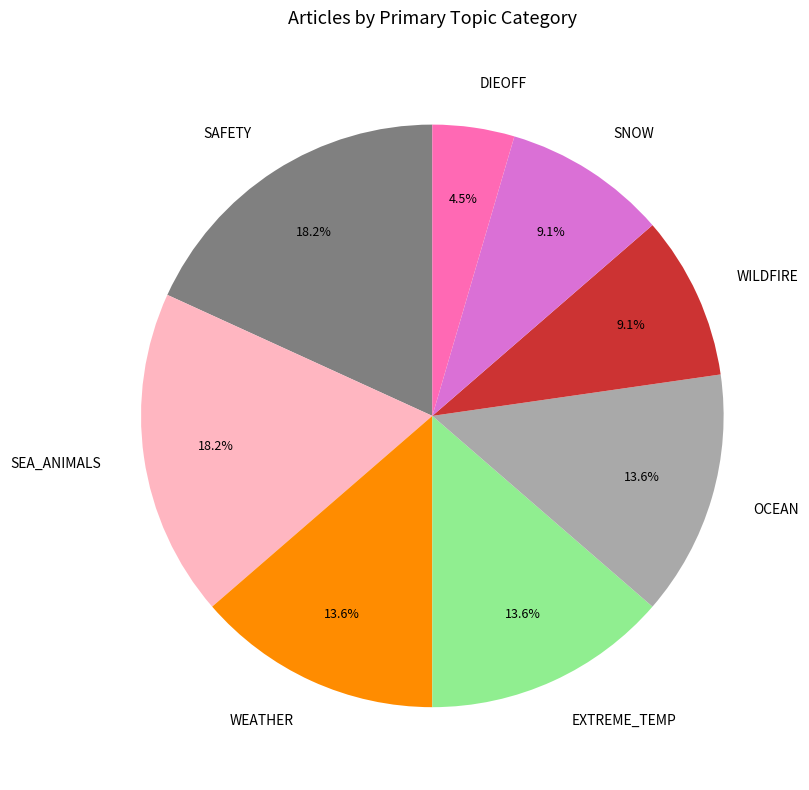

How many segments does this pie chart have?

8